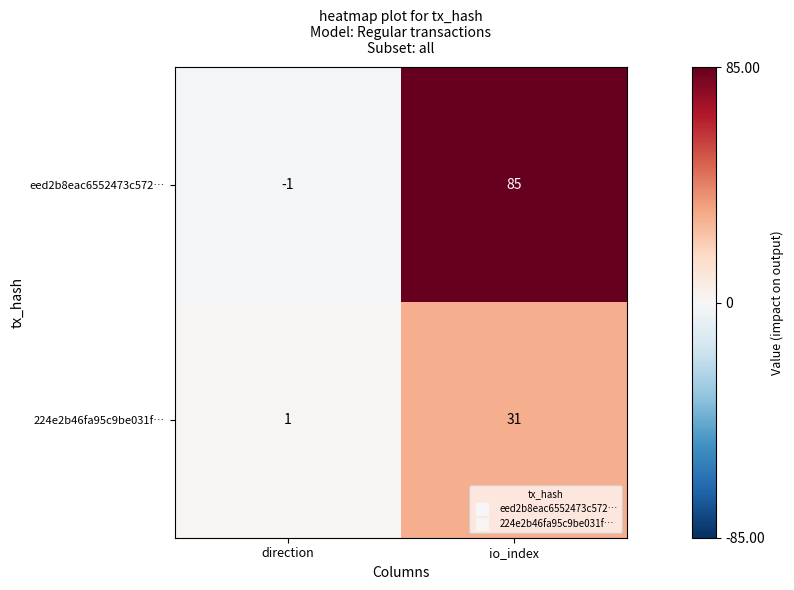

Is it true that eed2b8eac6552473c572… equals 85 at io_index?

True